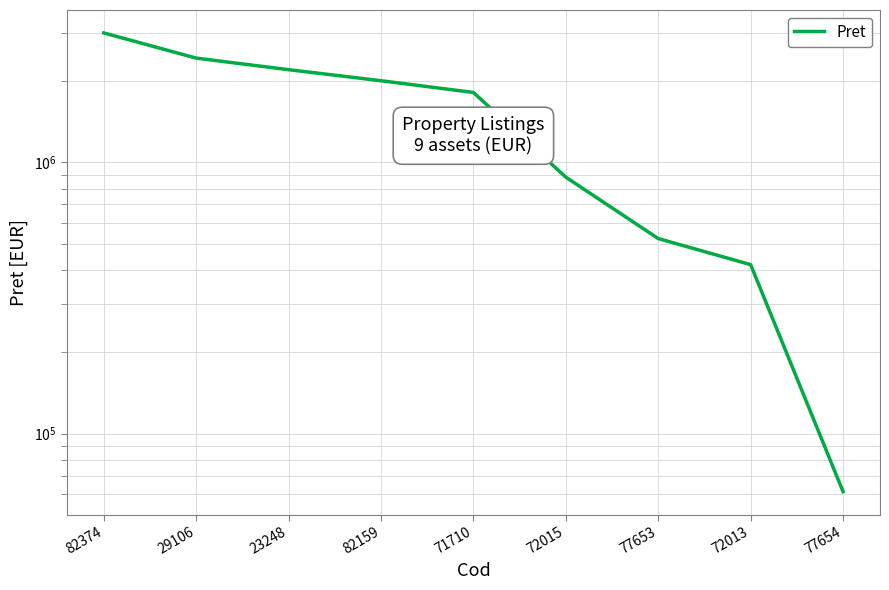

List the labels in order of value, smallest first.

77654, 72013, 77653, 72015, 71710, 82159, 23248, 29106, 82374